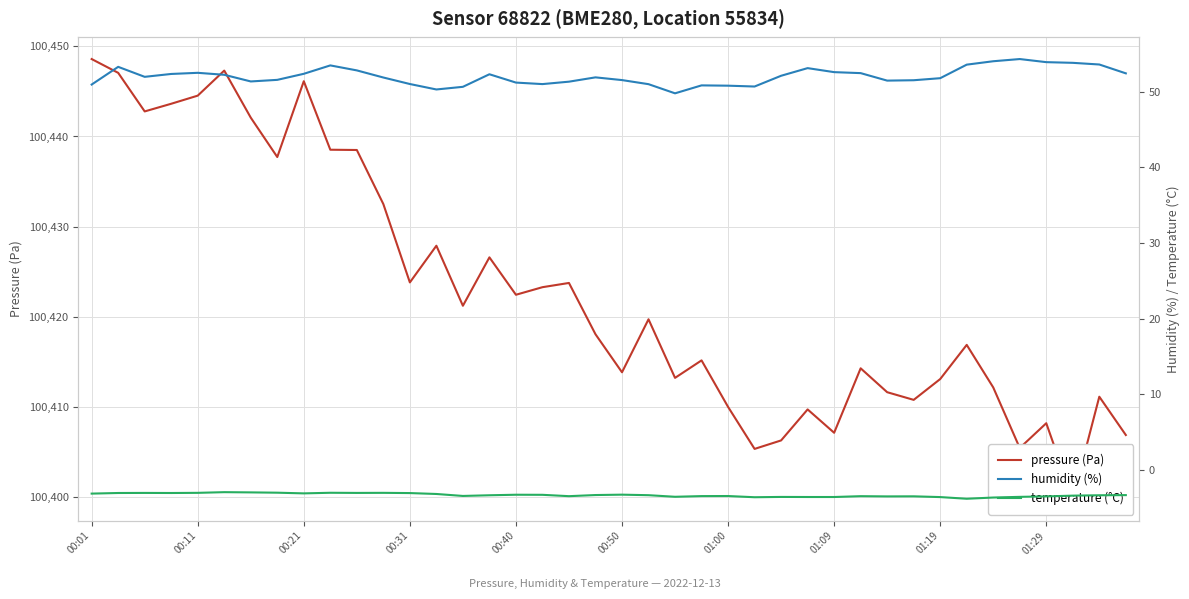

How many data points does each series have?

40